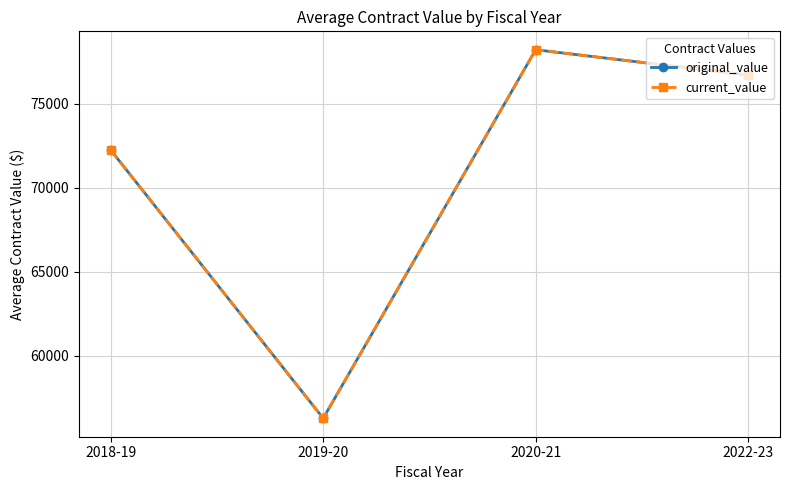

Does the chart have visible grid lines?

Yes